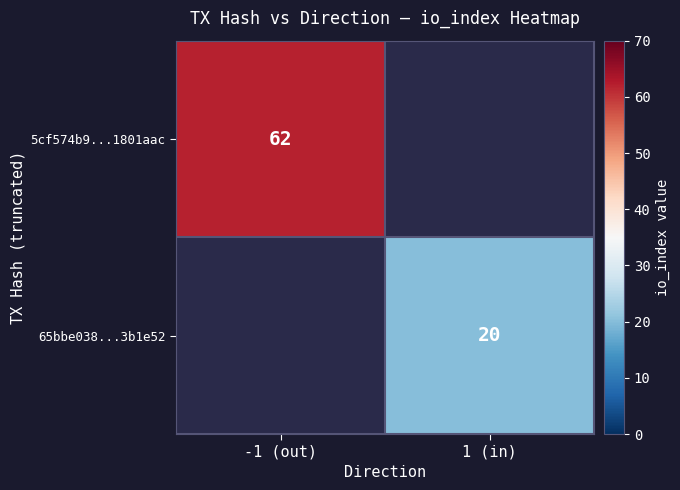

Is it true that 5cf574b9...1801aac equals 26 at -1 (out)?

False